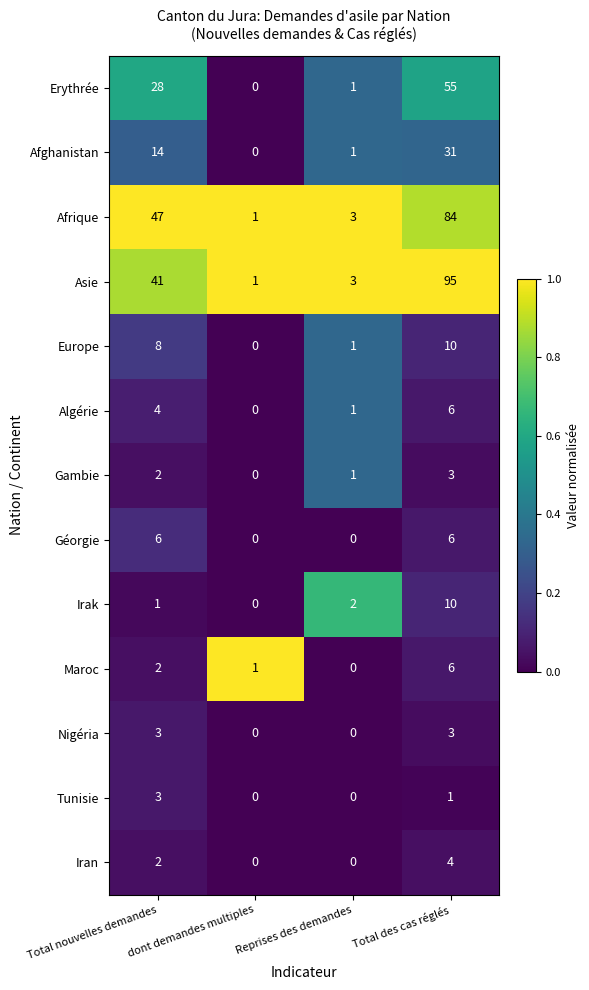

The value of Géorgie at Reprises des demandes is 0. True or false?

True